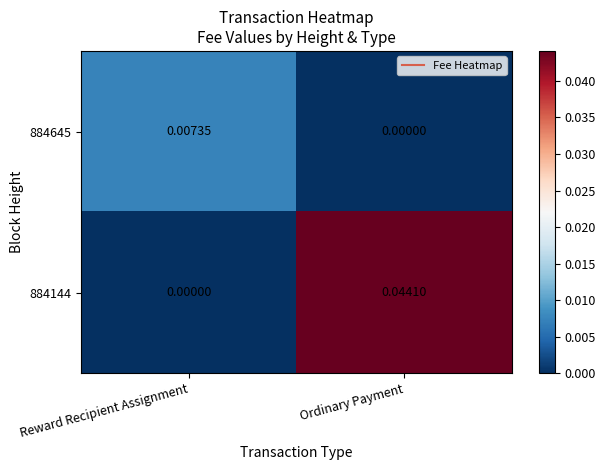

How many series are shown in this chart?

2